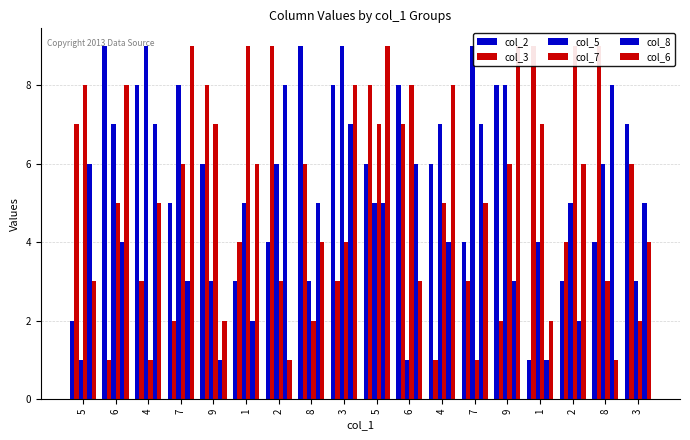

Is the value of col_6 at 4 greater than the value of col_7 at 6?

No